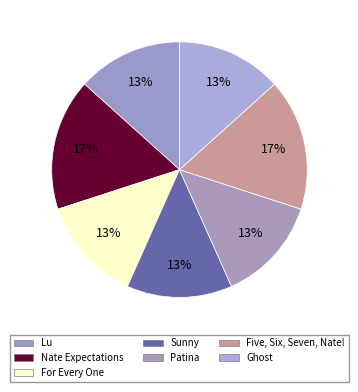

Does any single category account for the majority?

No